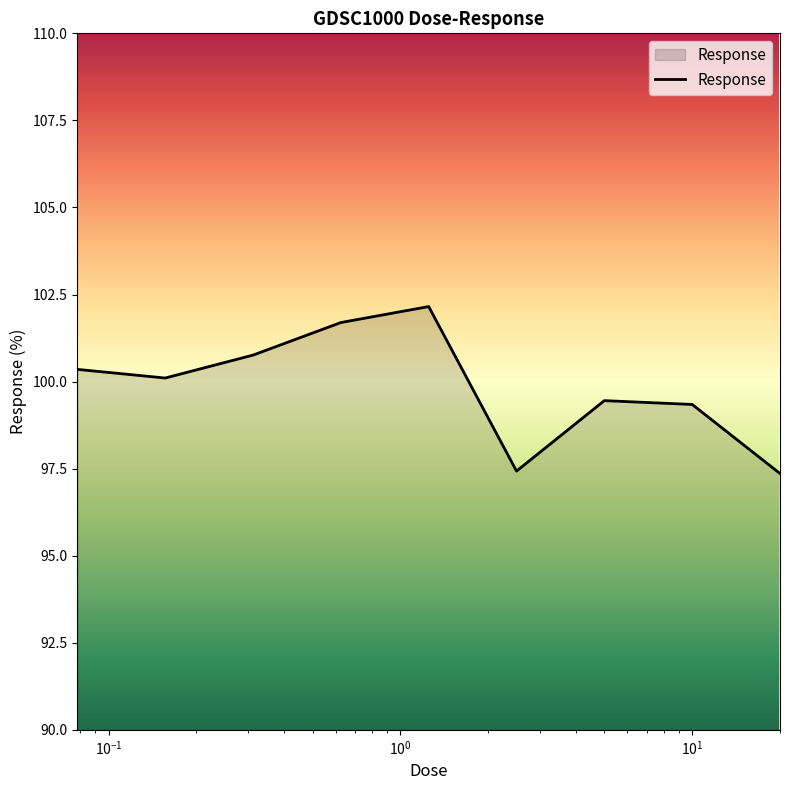

What is the difference between the maximum and minimum values?

4.8